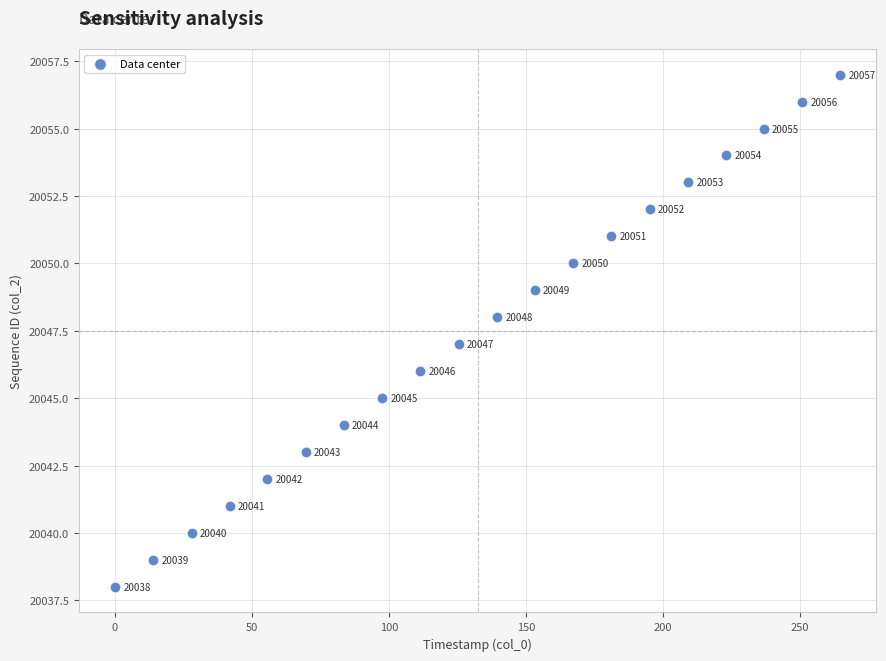

What is the range of Y values (max minus min)?

19